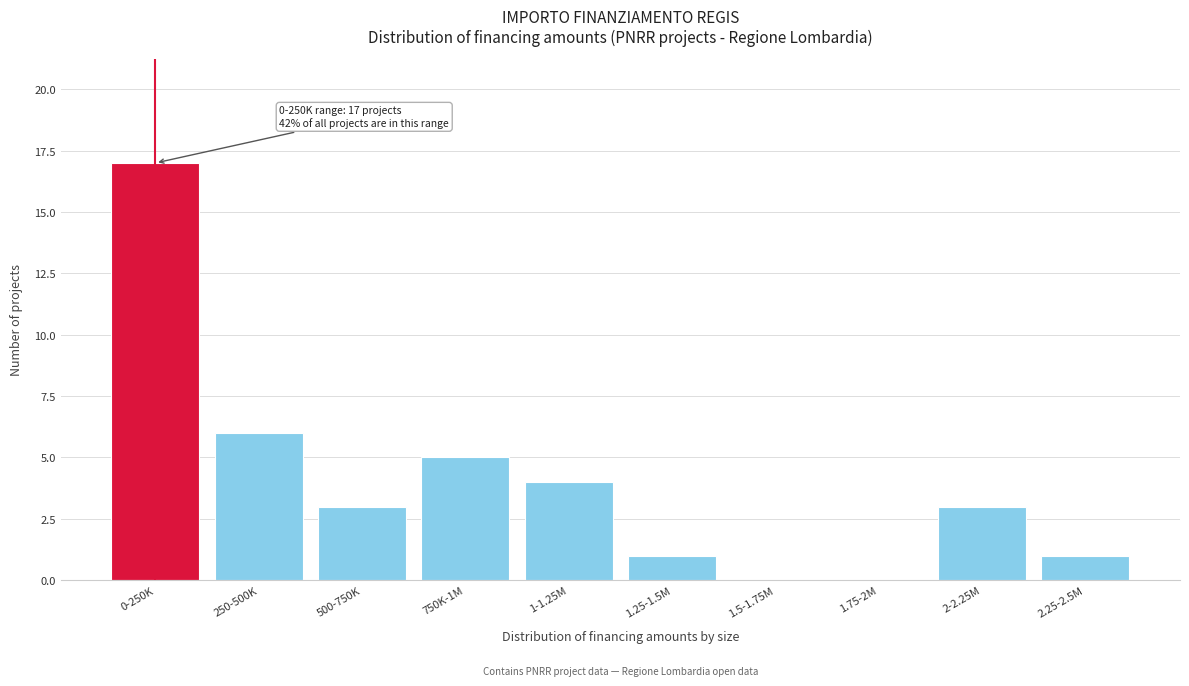

Reading left to right, transcribe all the data shown in this chart.

0-250K=17	250-500K=6	500-750K=3	750K-1M=5	1-1.25M=4	1.25-1.5M=1	1.5-1.75M=0	1.75-2M=0	2-2.25M=3	2.25-2.5M=1